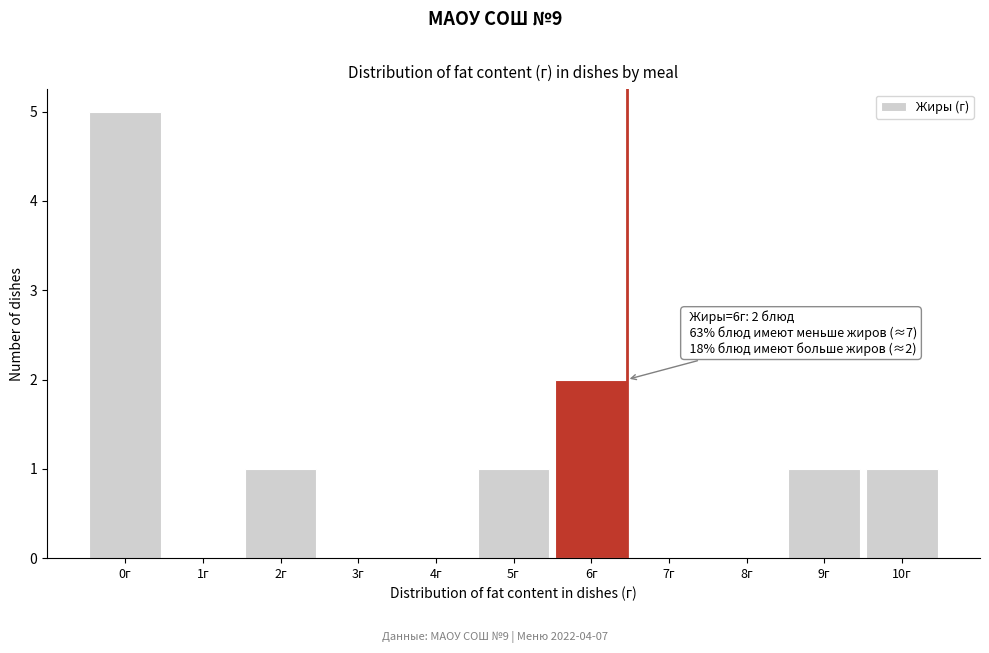

Reading left to right, extract all data points from this chart.

0г=5	1г=0	2г=1	3г=0	4г=0	5г=1	6г=2	7г=0	8г=0	9г=1	10г=1